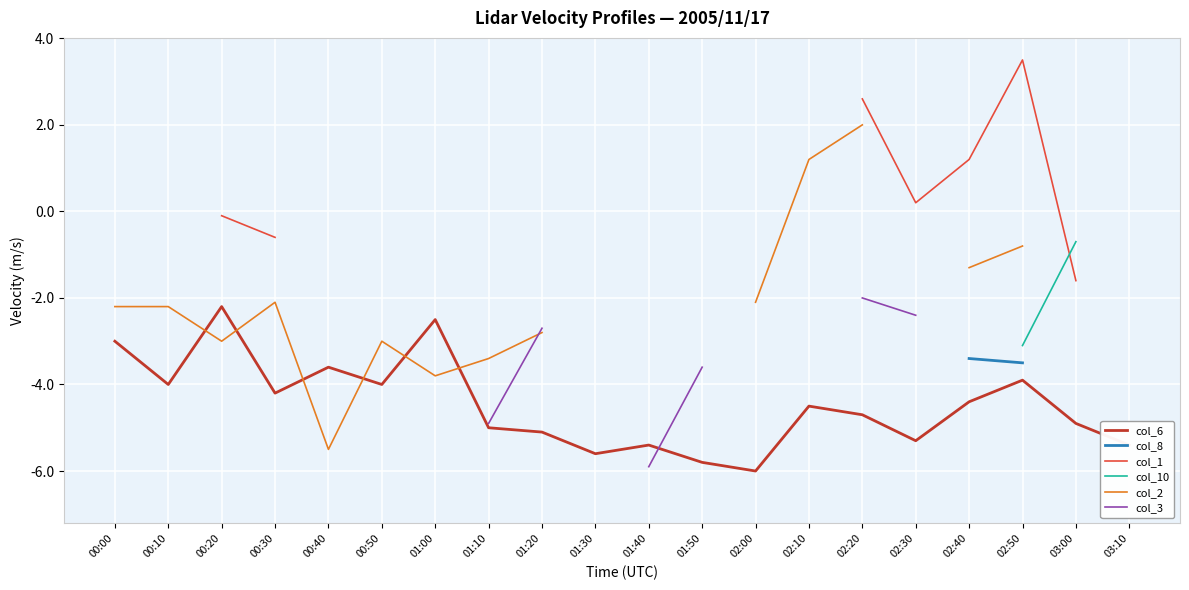

True or false: col_2 and col_1 cross at least once.

False